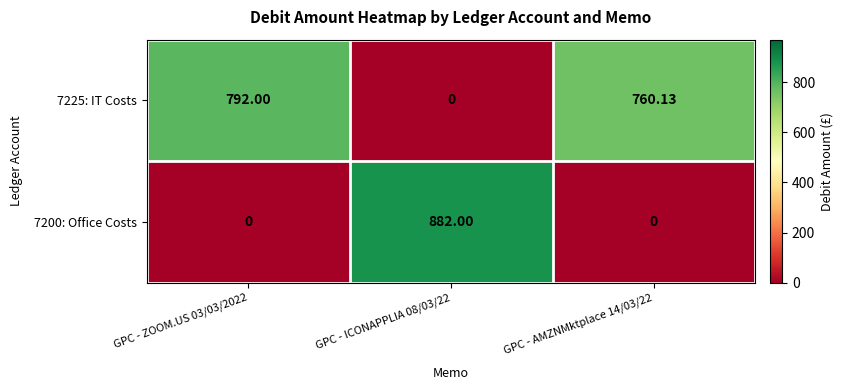

How many values in the 7200: Office Costs series exceed 0?

1